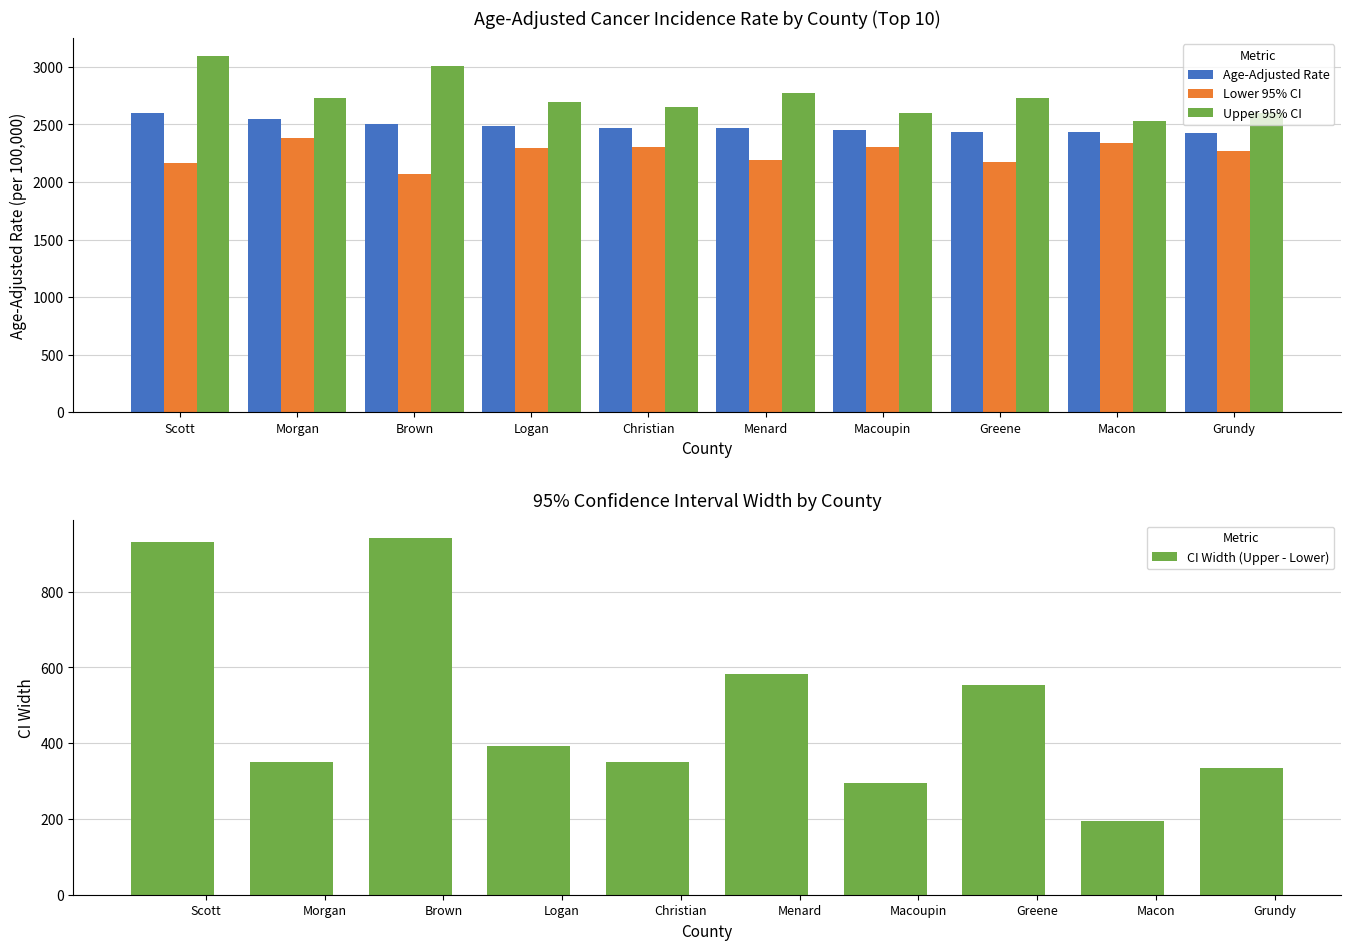

List the labels in order of Lower 95% CI value, smallest first.

Brown, Scott, Greene, Menard, Grundy, Logan, Christian, Macoupin, Macon, Morgan